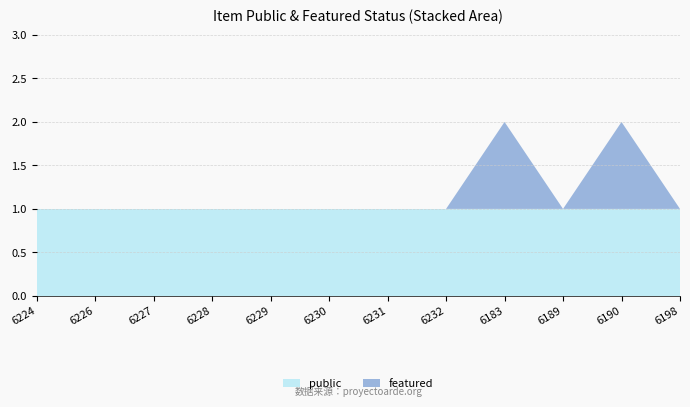

Reading left to right, what are all the values shown in this chart?

public: 6224=1	6226=1	6227=1	6228=1	6229=1	6230=1	6231=1	6232=1	6183=1	6189=1	6190=1	6198=1
featured: 6224=0	6226=0	6227=0	6228=0	6229=0	6230=0	6231=0	6232=0	6183=1	6189=0	6190=1	6198=0